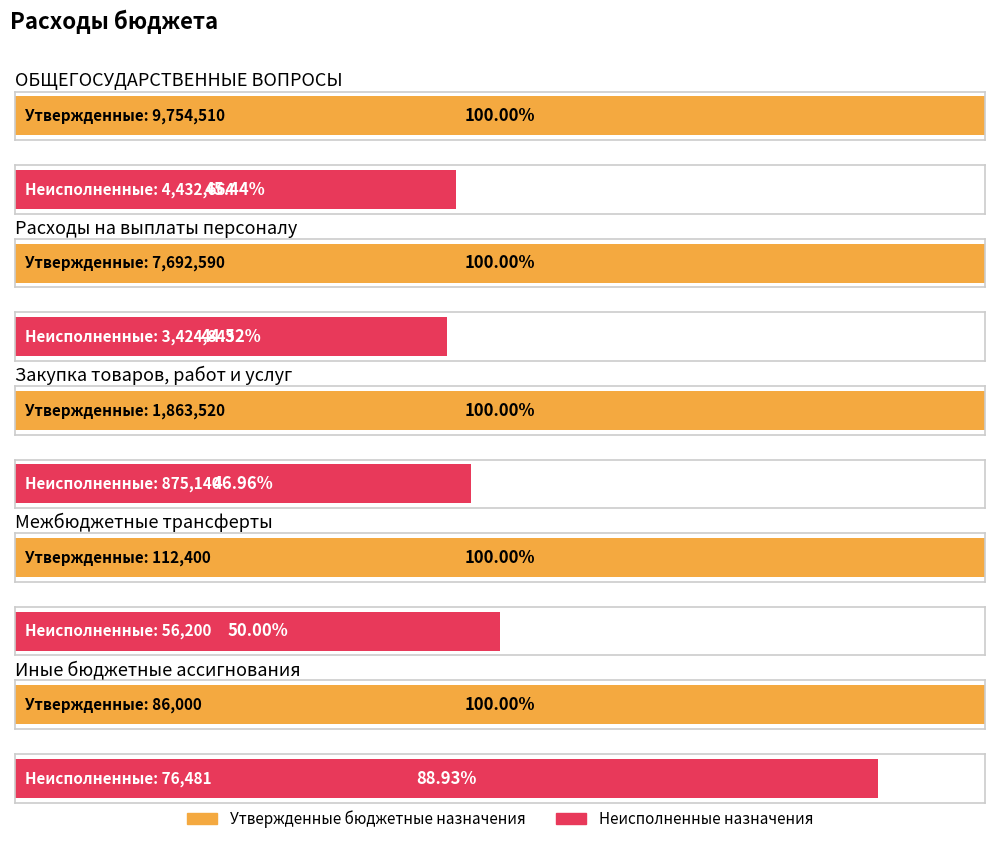

What are all the series names shown in the legend?

Утвержденные бюджетные назначения, Неисполненные назначения